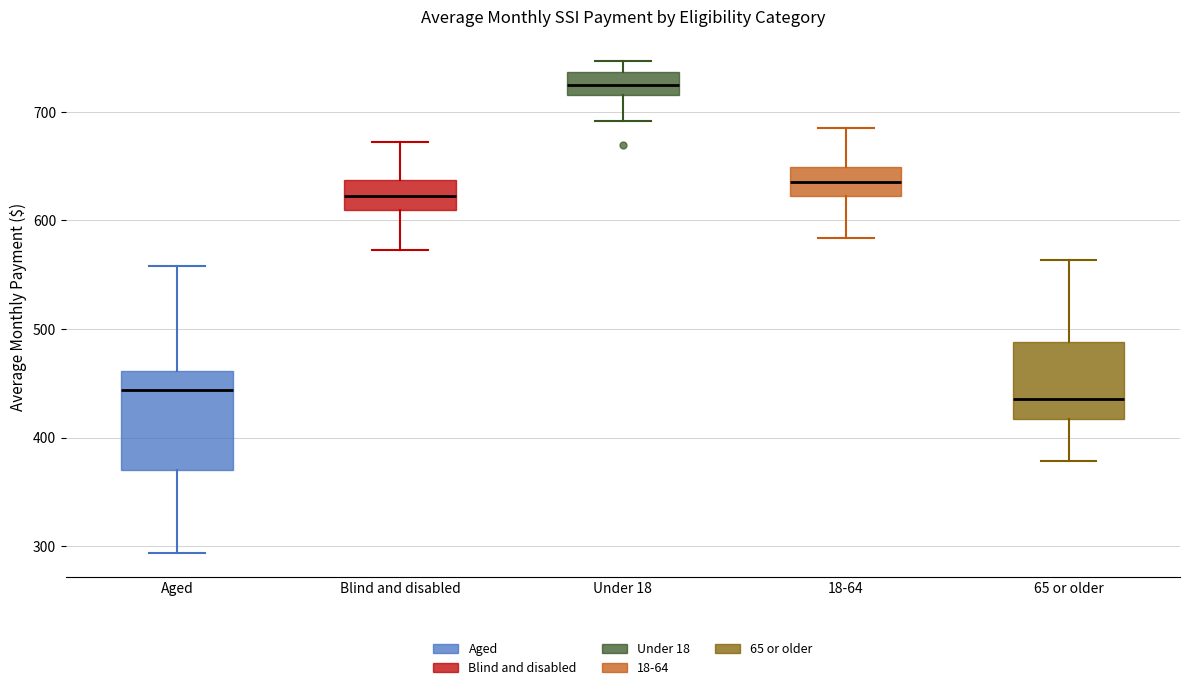

Reading left to right, read every box against the y-axis: the position of its median line, the range the box covers, and the ends of its whiskers. The values are not printed on the chart, so give them approximately, as read against the axis.

Aged: median 440, box 370 to 460, whiskers 290 to 560
Blind and disabled: median 620, box 610 to 640, whiskers 570 to 670
Under 18: median 720 (inside the box), box 720 to 740, whiskers 690 to 750
18-64: median 640, box 620 to 650, whiskers 580 to 690
65 or older: median 440, box 420 to 490, whiskers 380 to 560